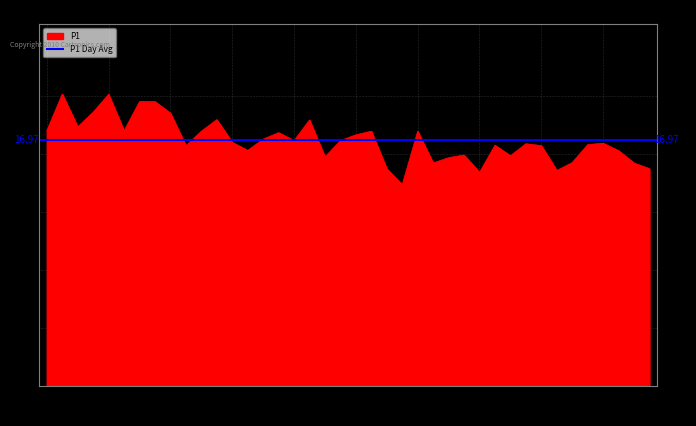

Count the number of values greater than 16.

28